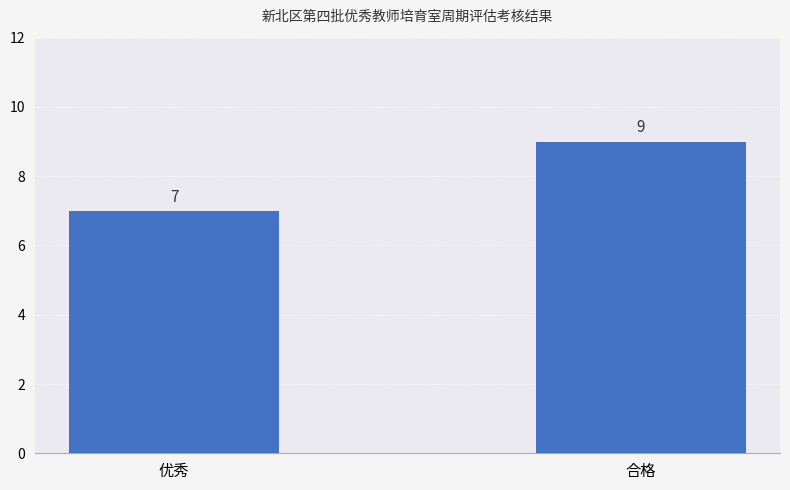

How many bars are there in total?

2